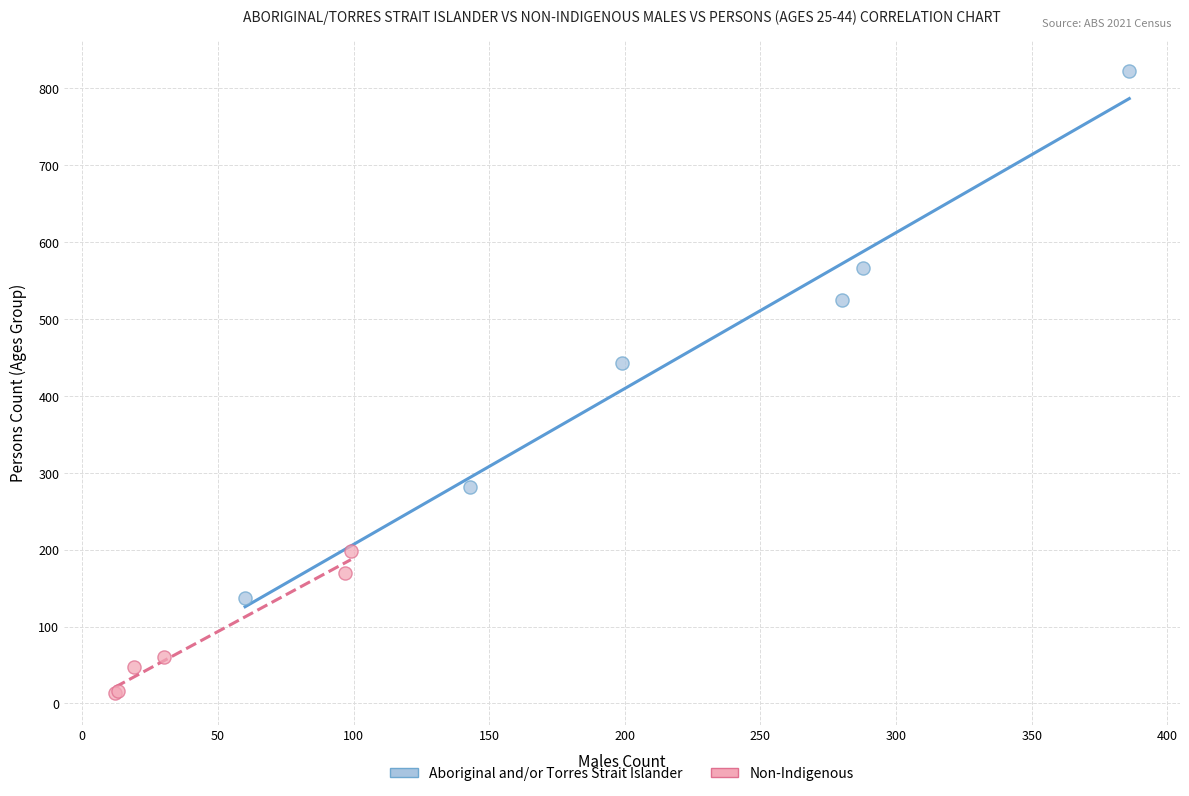

Which series contains the lowest Y value?

Non-Indigenous